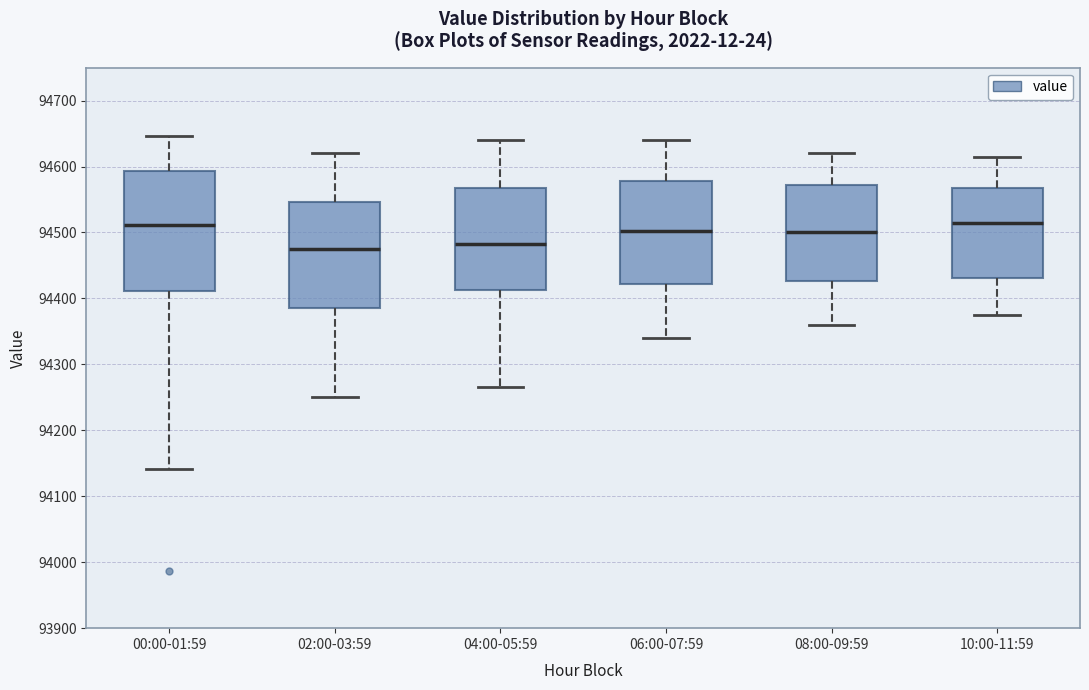

Comparing the boxes themselves (not the whiskers), which one is the tallest?

00:00-01:59